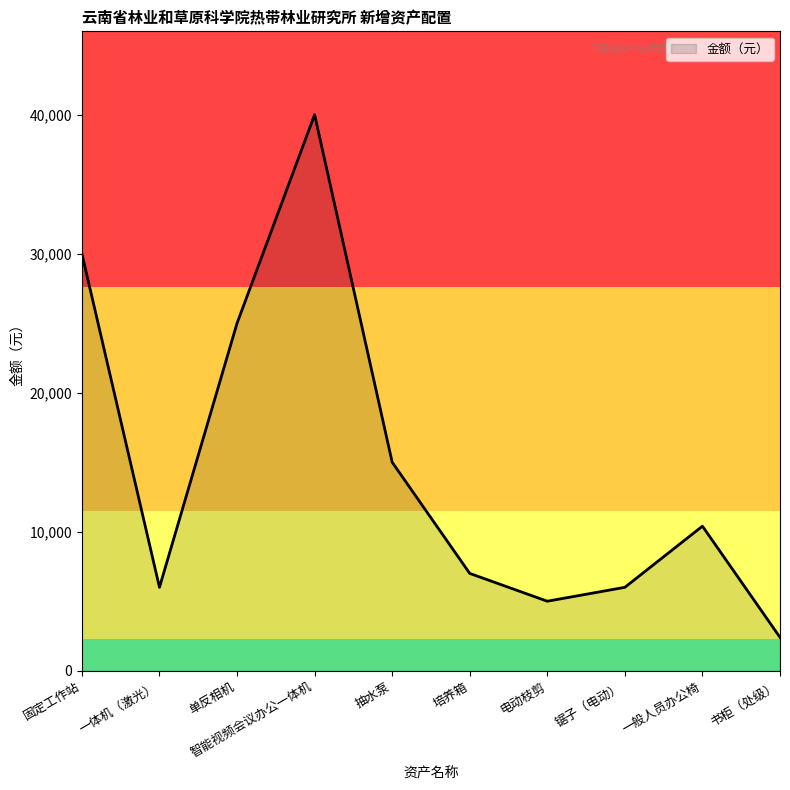

At which label does the data first exceed 10400?

固定工作站